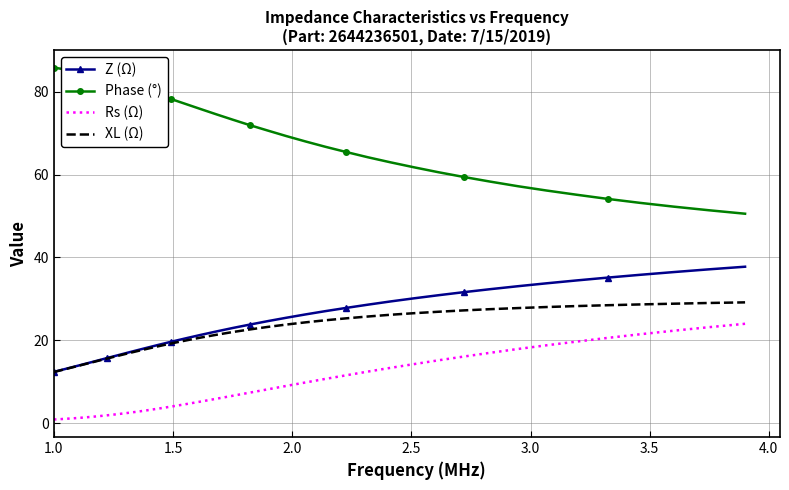

Which series has the largest total across all categories?

Phase (°)